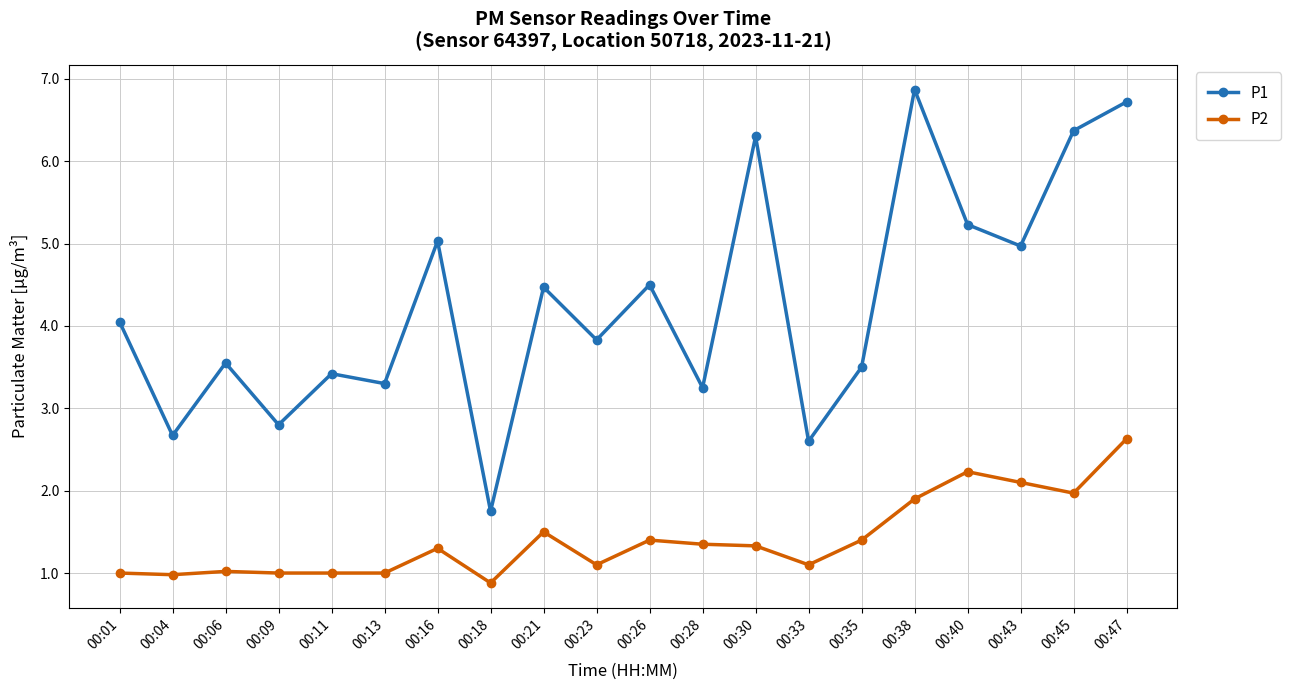

True or false: P1 and P2 intersect in this chart.

False